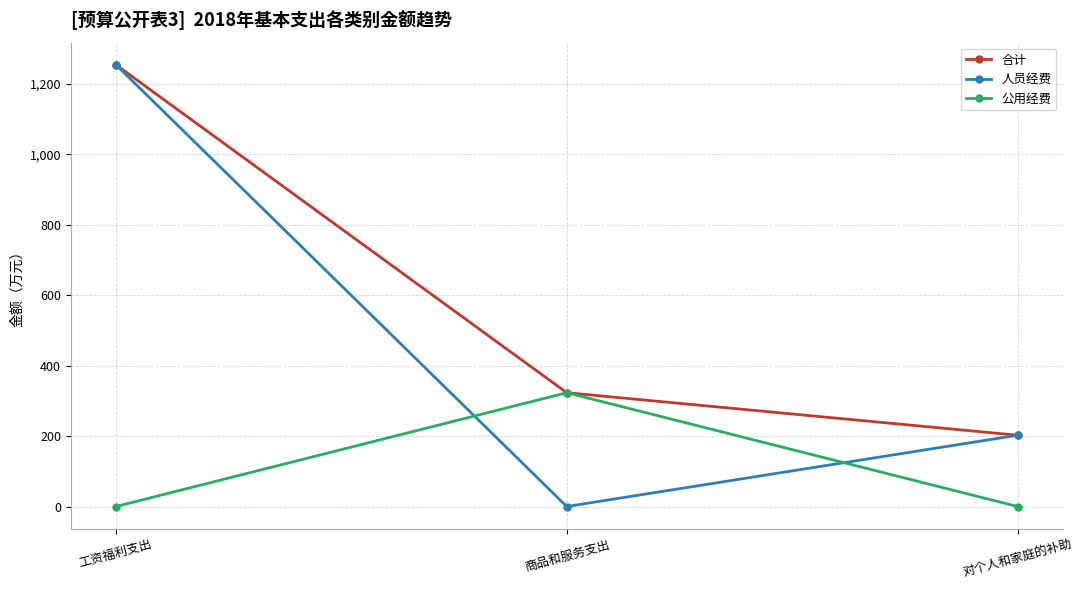

List the labels in order of 人员经费 value, largest first.

工资福利支出, 对个人和家庭的补助, 商品和服务支出